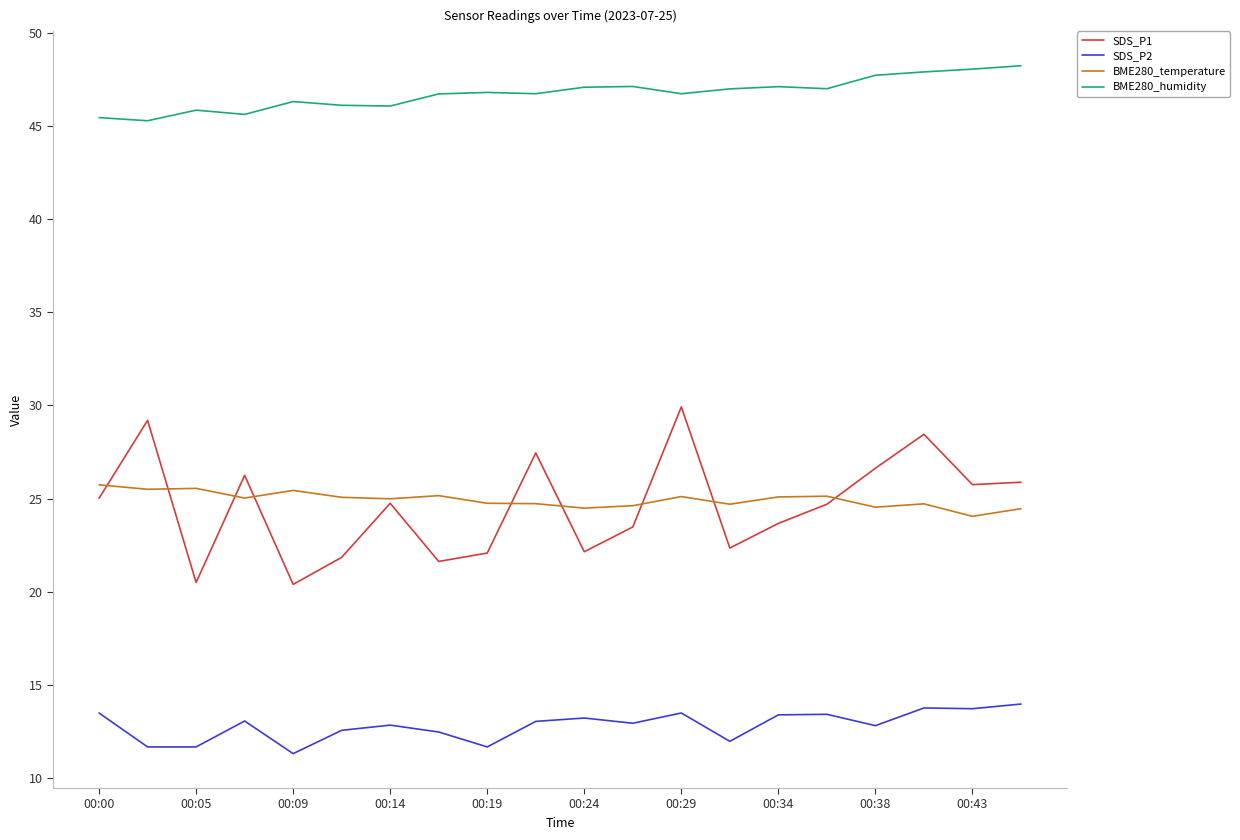

Which series has the widest spread of values?

SDS_P1